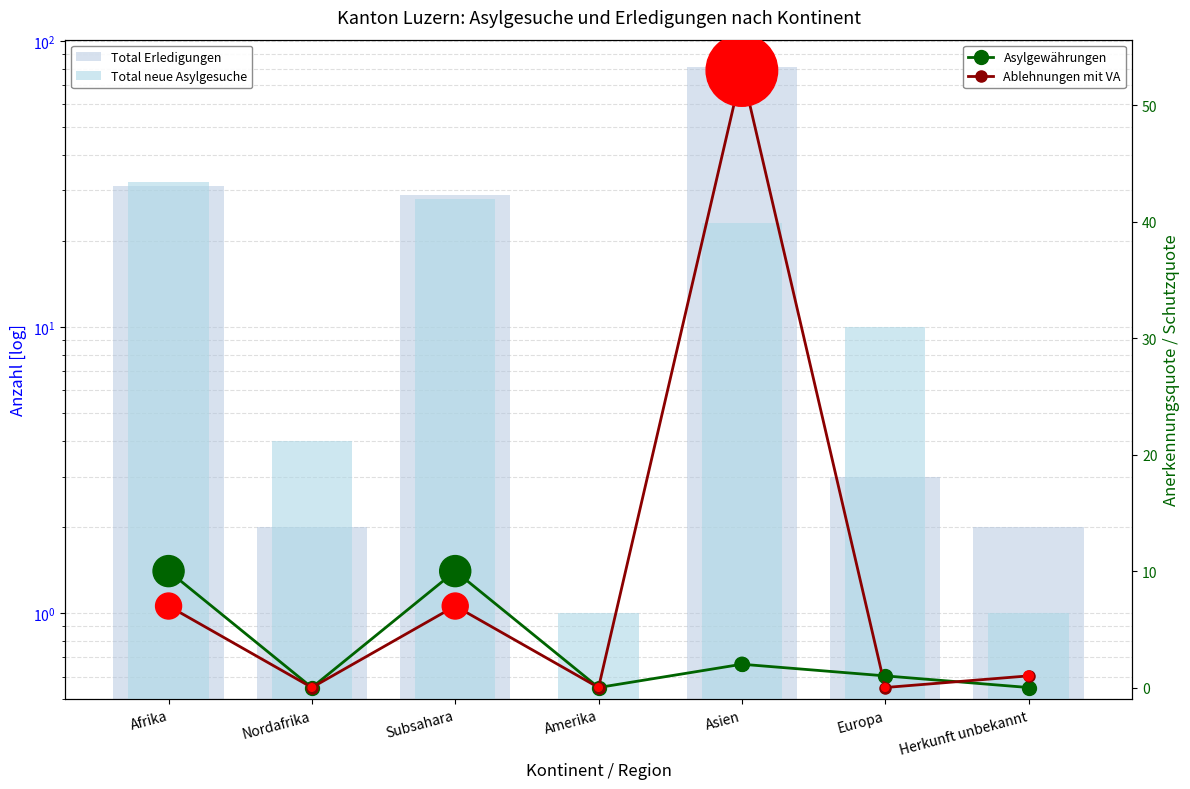

Which series has the widest spread of Y values?

Total Erledigungen